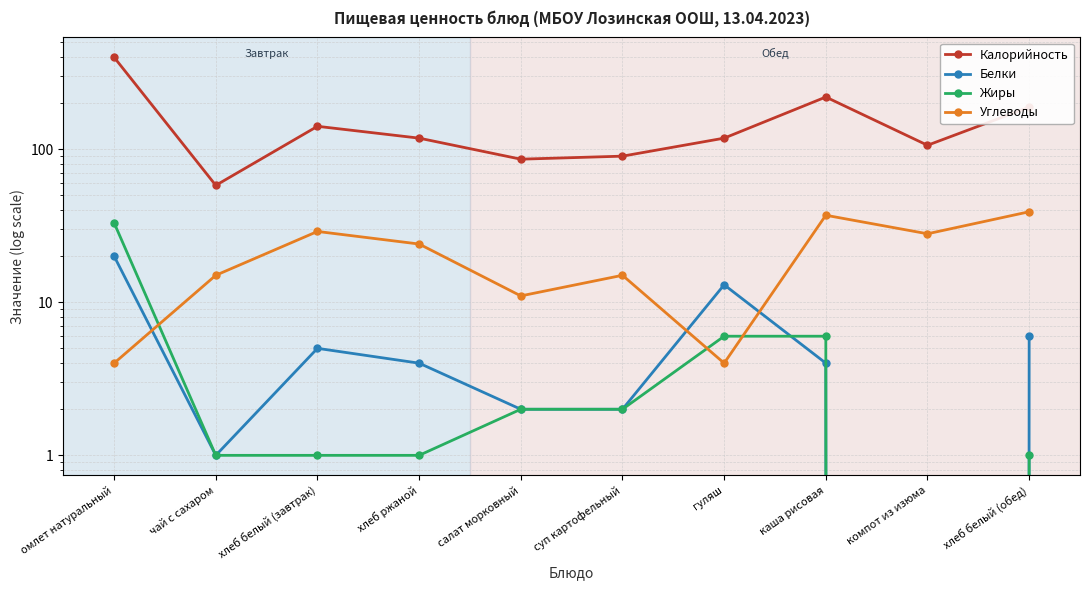

Between хлеб белый (обед) and салат морковный, which is larger?

хлеб белый (обед)